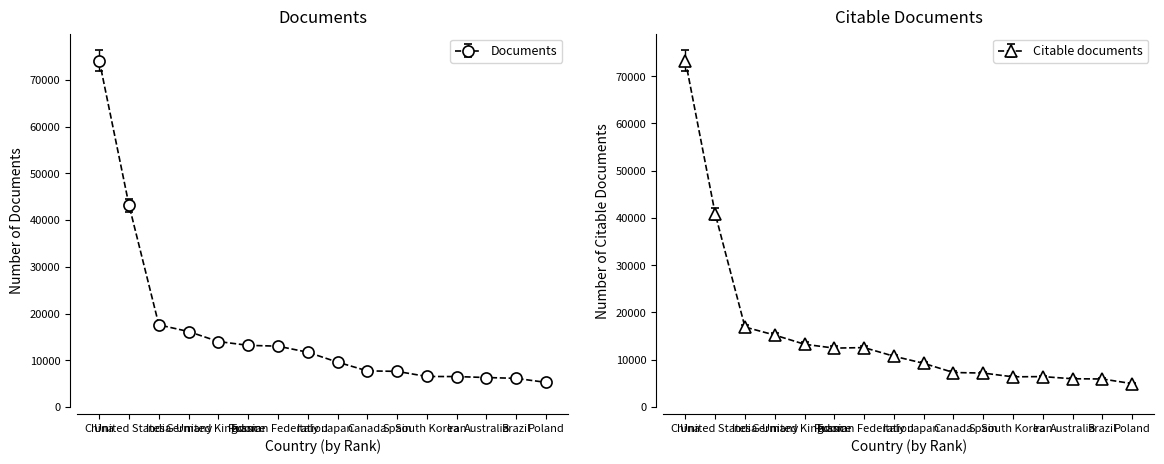

What is the label of the 9th point from the left?

Japan